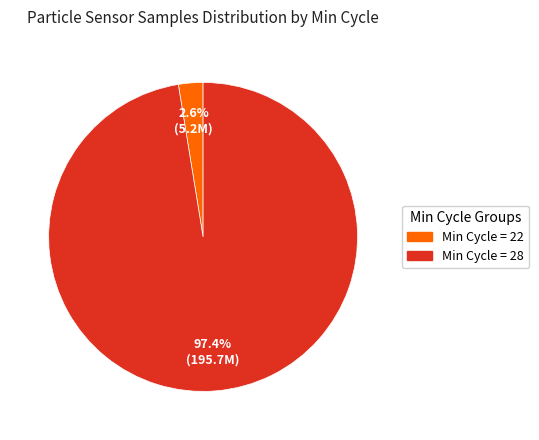

Which category has the biggest portion of the pie?

Min Cycle = 28